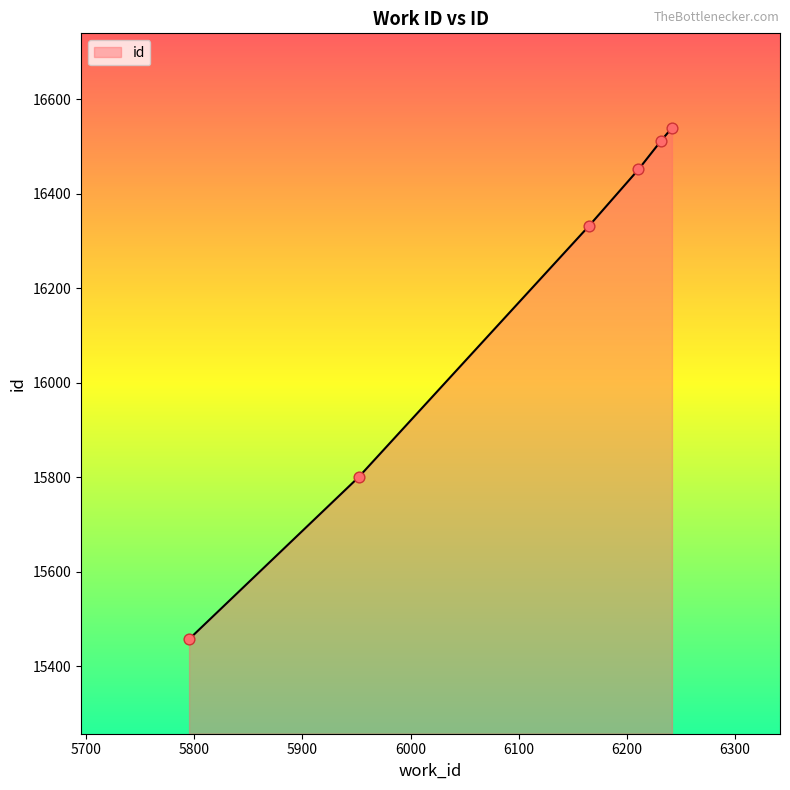

What is the sum of all values?

97090